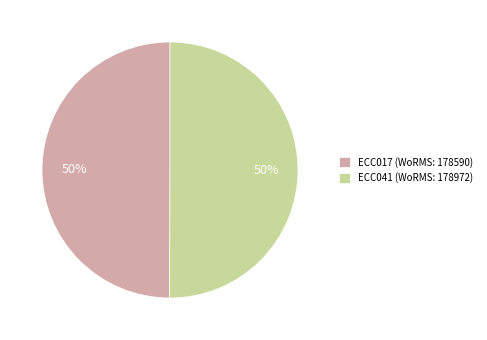

To the nearest percent, what portion does ECC017 (WoRMS: 178590) represent?

50%